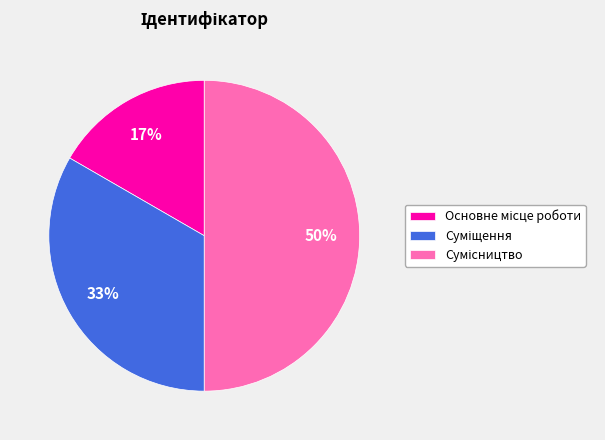

To the nearest percent, what is the average slice percentage?

33%